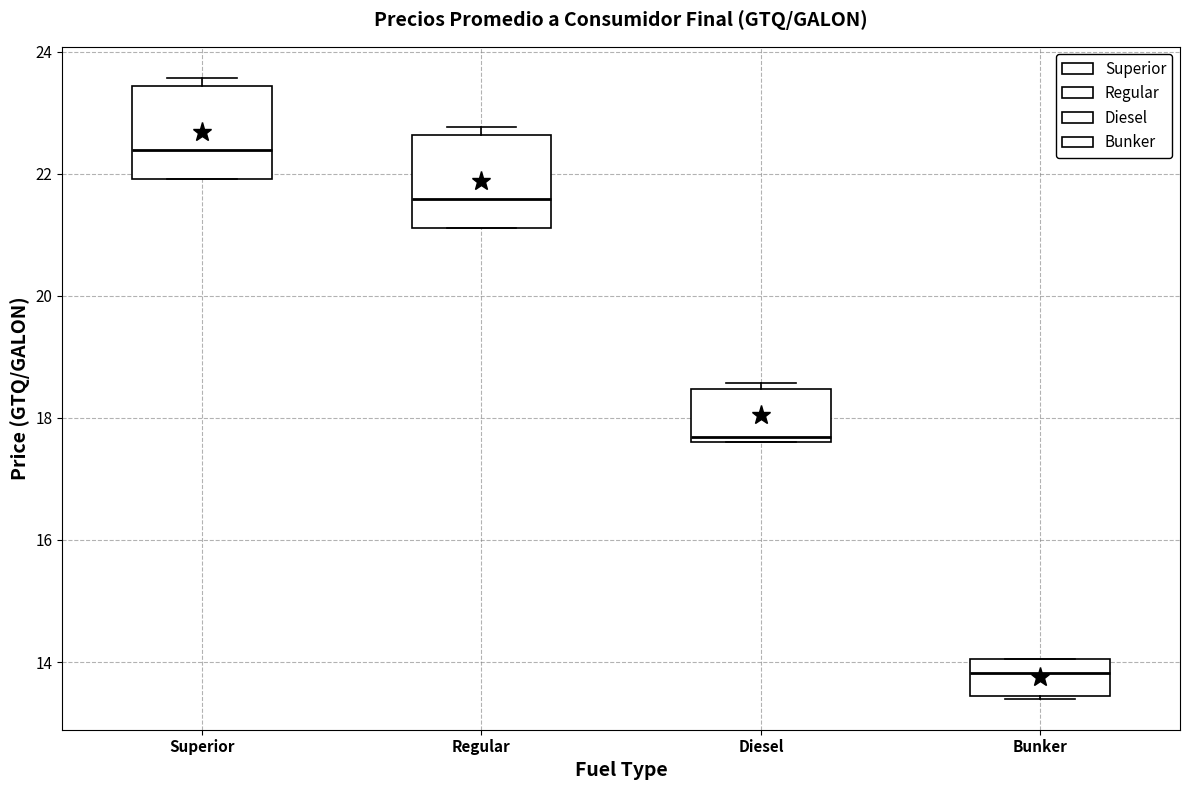

Where is the upper edge of the box for Bunker on the y-axis? The values are not printed on the chart, so give them approximately, as read against the axis.

14.0